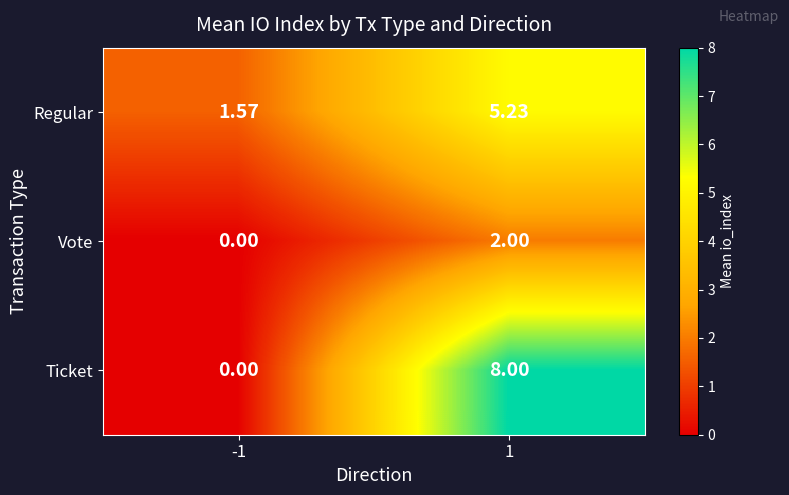

Which series has the widest spread of values?

Ticket